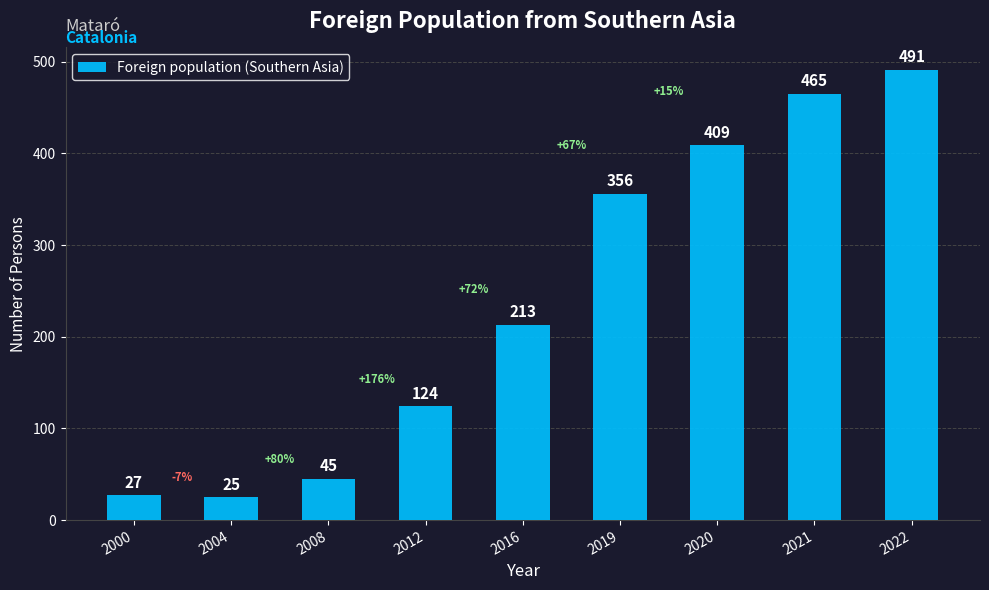

The value at 2008 is 45. True or false?

True